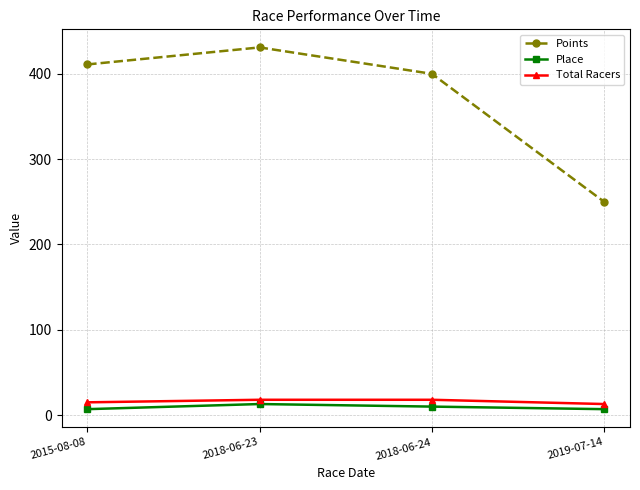

What are all the series names shown in the legend?

Points, Place, Total Racers